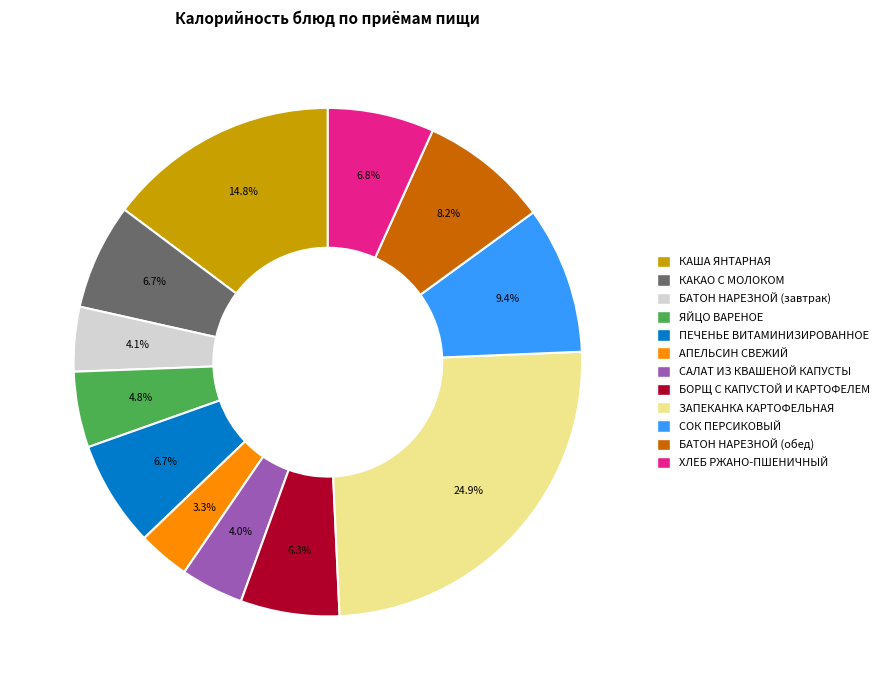

To the nearest percent, what is the difference between the ПЕЧЕНЬЕ ВИТАМИНИЗИРОВАННОЕ and КАША ЯНТАРНАЯ slice percentages?

8%